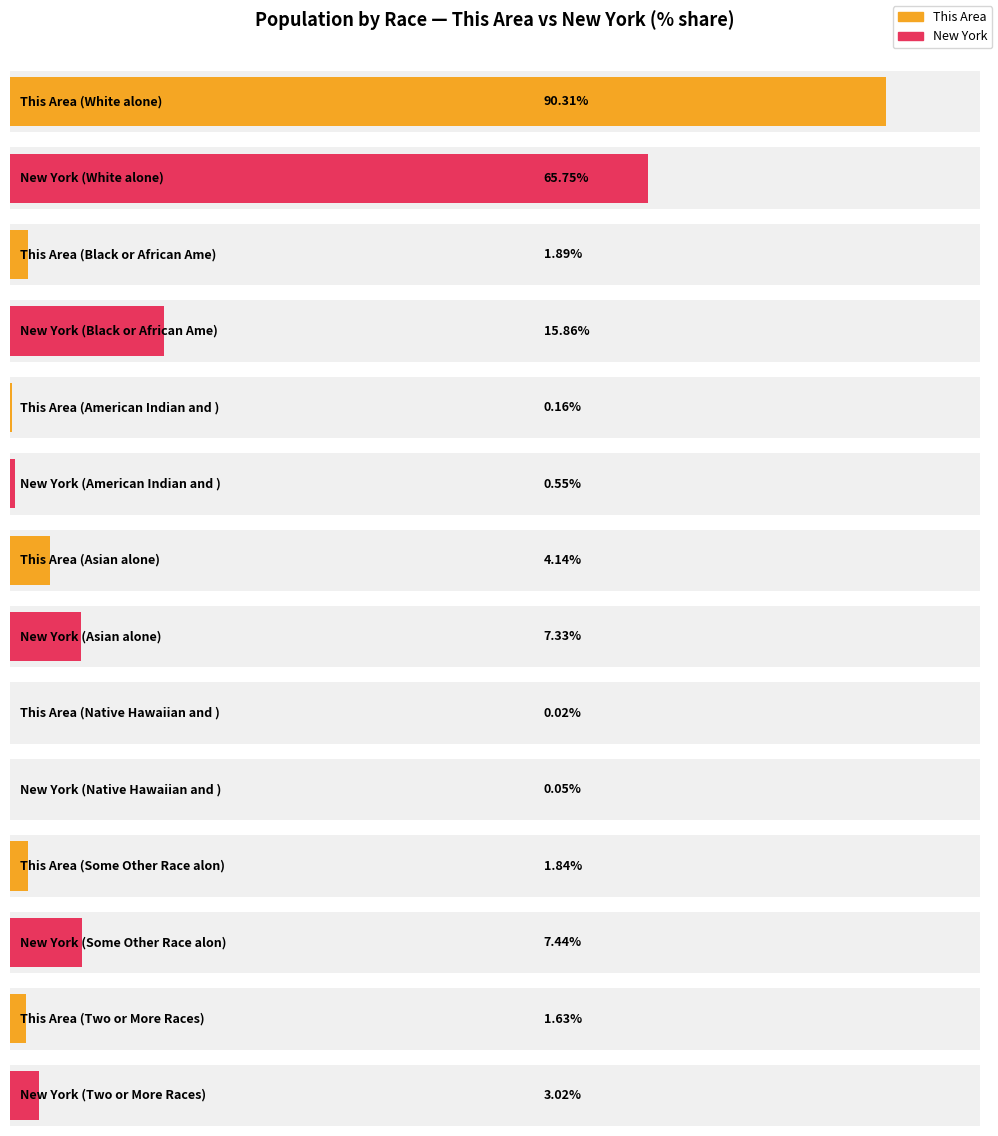

Are the bars horizontal?

Yes